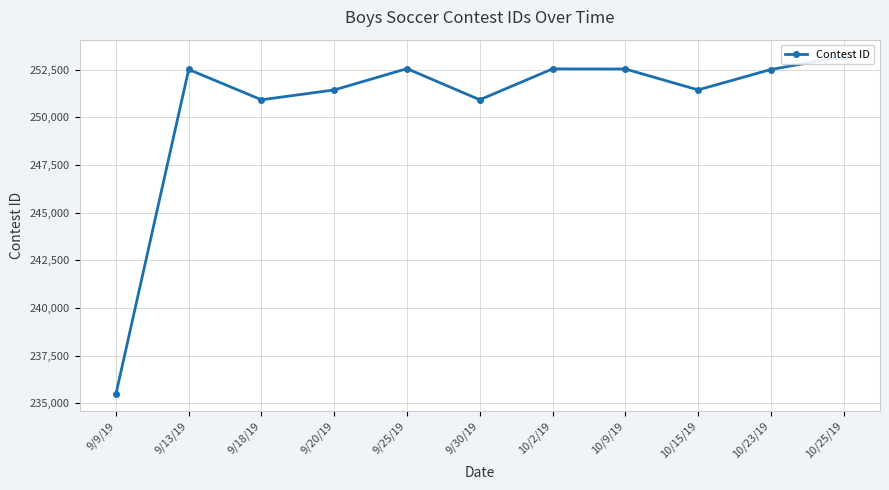

What is the label of the 9th point from the left?

10/15/19